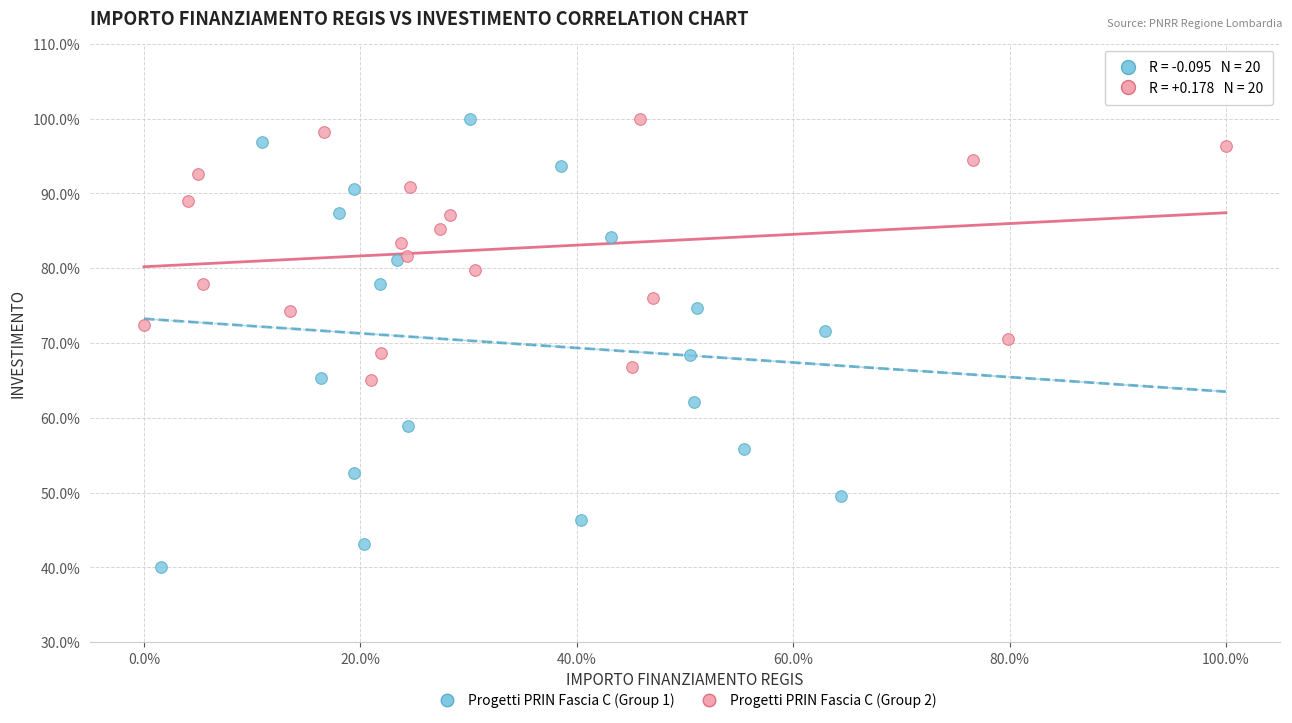

Which series has the largest Y range (max minus min)?

Progetti PRIN Fascia C (Group 1)